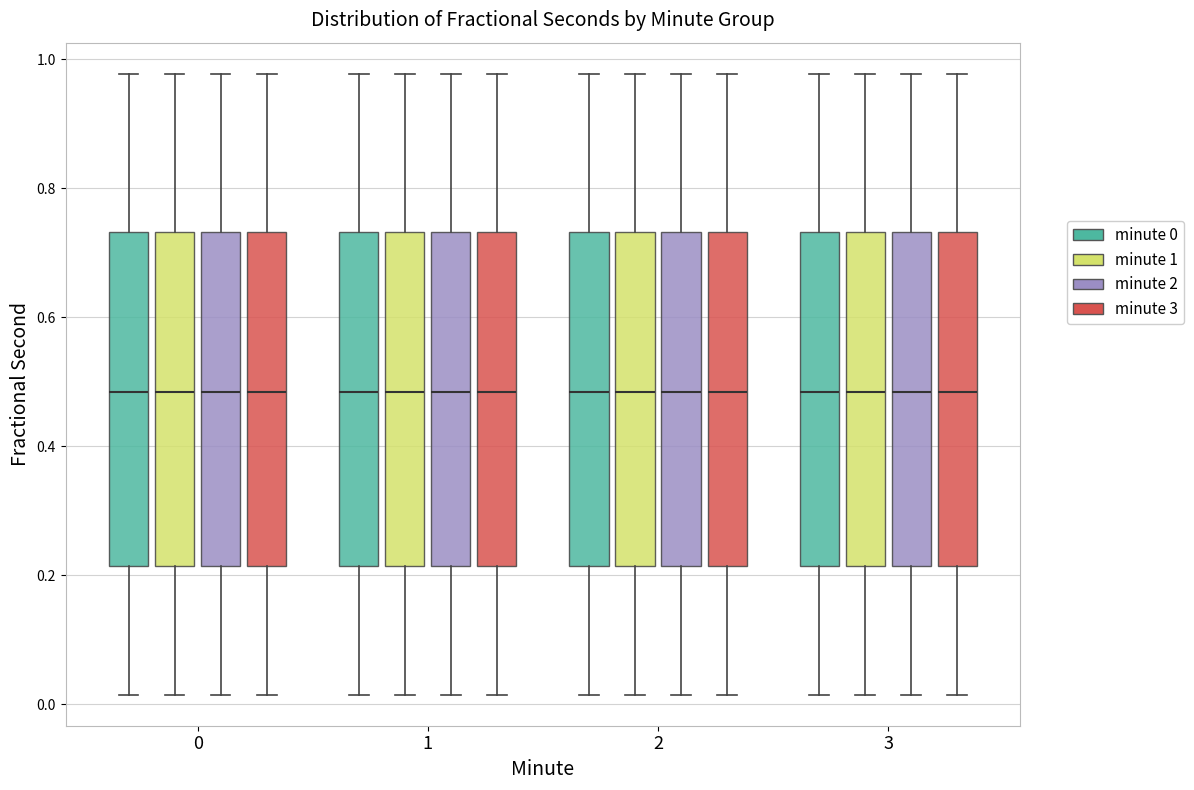

Reading left to right, read every box against the y-axis: the position of its median line, the range the box covers, and the ends of its whiskers. The values are not printed on the chart, so give them approximately, as read against the axis.

0 (minute 0): median 0.48, box 0.22 to 0.74, whiskers 0.02 to 0.98
0 (minute 1): median 0.48, box 0.22 to 0.74, whiskers 0.02 to 0.98
0 (minute 2): median 0.48, box 0.22 to 0.74, whiskers 0.02 to 0.98
0 (minute 3): median 0.48, box 0.22 to 0.74, whiskers 0.02 to 0.98
1 (minute 0): median 0.48, box 0.22 to 0.74, whiskers 0.02 to 0.98
1 (minute 1): median 0.48, box 0.22 to 0.74, whiskers 0.02 to 0.98
1 (minute 2): median 0.48, box 0.22 to 0.74, whiskers 0.02 to 0.98
1 (minute 3): median 0.48, box 0.22 to 0.74, whiskers 0.02 to 0.98
2 (minute 0): median 0.48, box 0.22 to 0.74, whiskers 0.02 to 0.98
2 (minute 1): median 0.48, box 0.22 to 0.74, whiskers 0.02 to 0.98
2 (minute 2): median 0.48, box 0.22 to 0.74, whiskers 0.02 to 0.98
2 (minute 3): median 0.48, box 0.22 to 0.74, whiskers 0.02 to 0.98
3 (minute 0): median 0.48, box 0.22 to 0.74, whiskers 0.02 to 0.98
3 (minute 1): median 0.48, box 0.22 to 0.74, whiskers 0.02 to 0.98
3 (minute 2): median 0.48, box 0.22 to 0.74, whiskers 0.02 to 0.98
3 (minute 3): median 0.48, box 0.22 to 0.74, whiskers 0.02 to 0.98